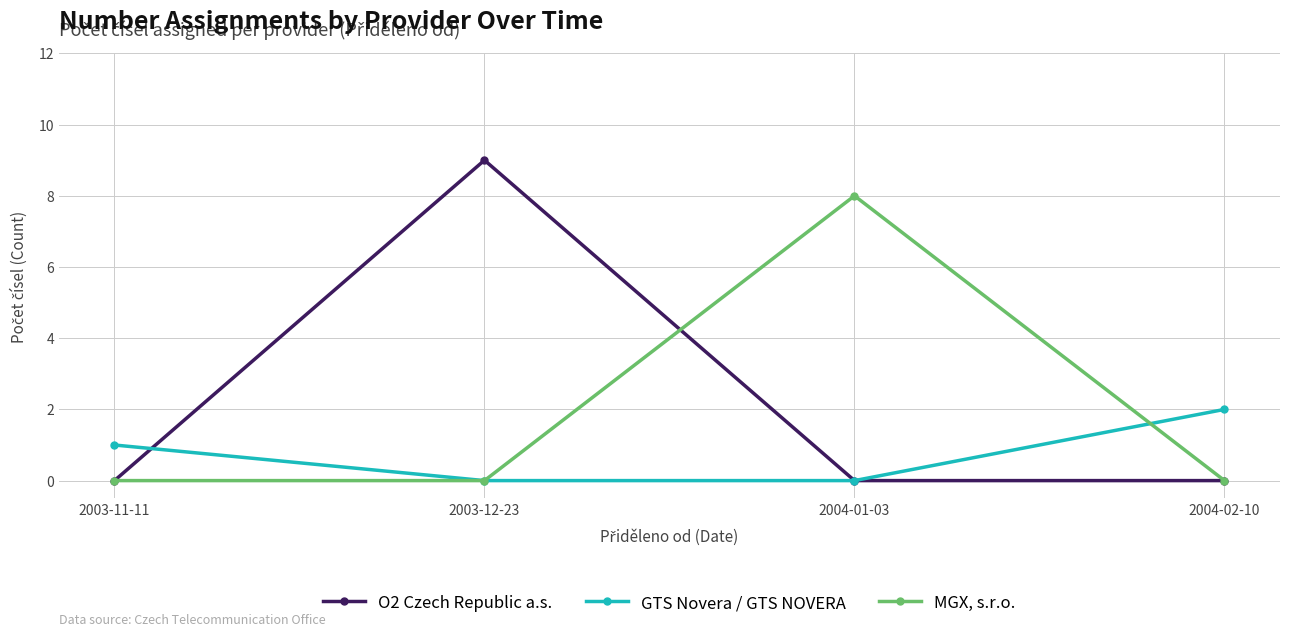

Reading left to right, transcribe all the data shown in this chart.

O2 Czech Republic a.s.: 2003-11-11=0	2003-12-23=9	2004-01-03=0	2004-02-10=0
GTS Novera / GTS NOVERA: 2003-11-11=1	2003-12-23=0	2004-01-03=0	2004-02-10=2
MGX, s.r.o.: 2003-11-11=0	2003-12-23=0	2004-01-03=8	2004-02-10=0